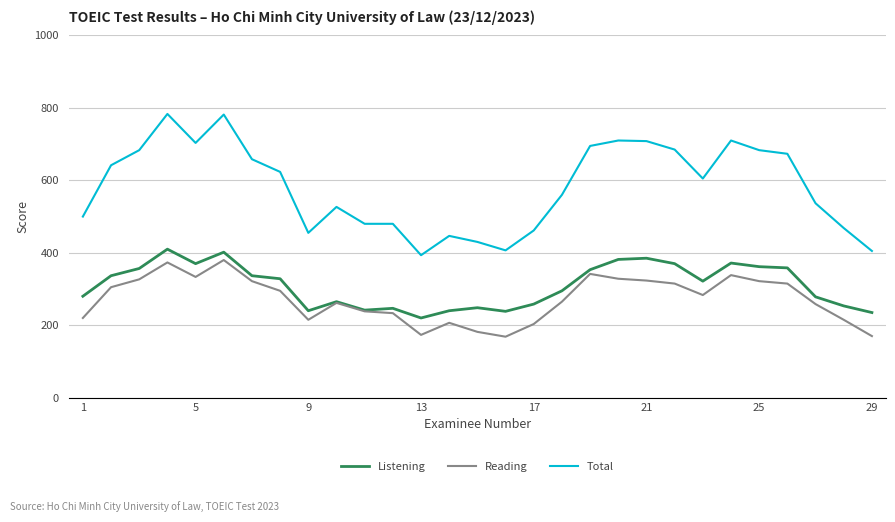

Which series has the largest range (max minus min)?

Total